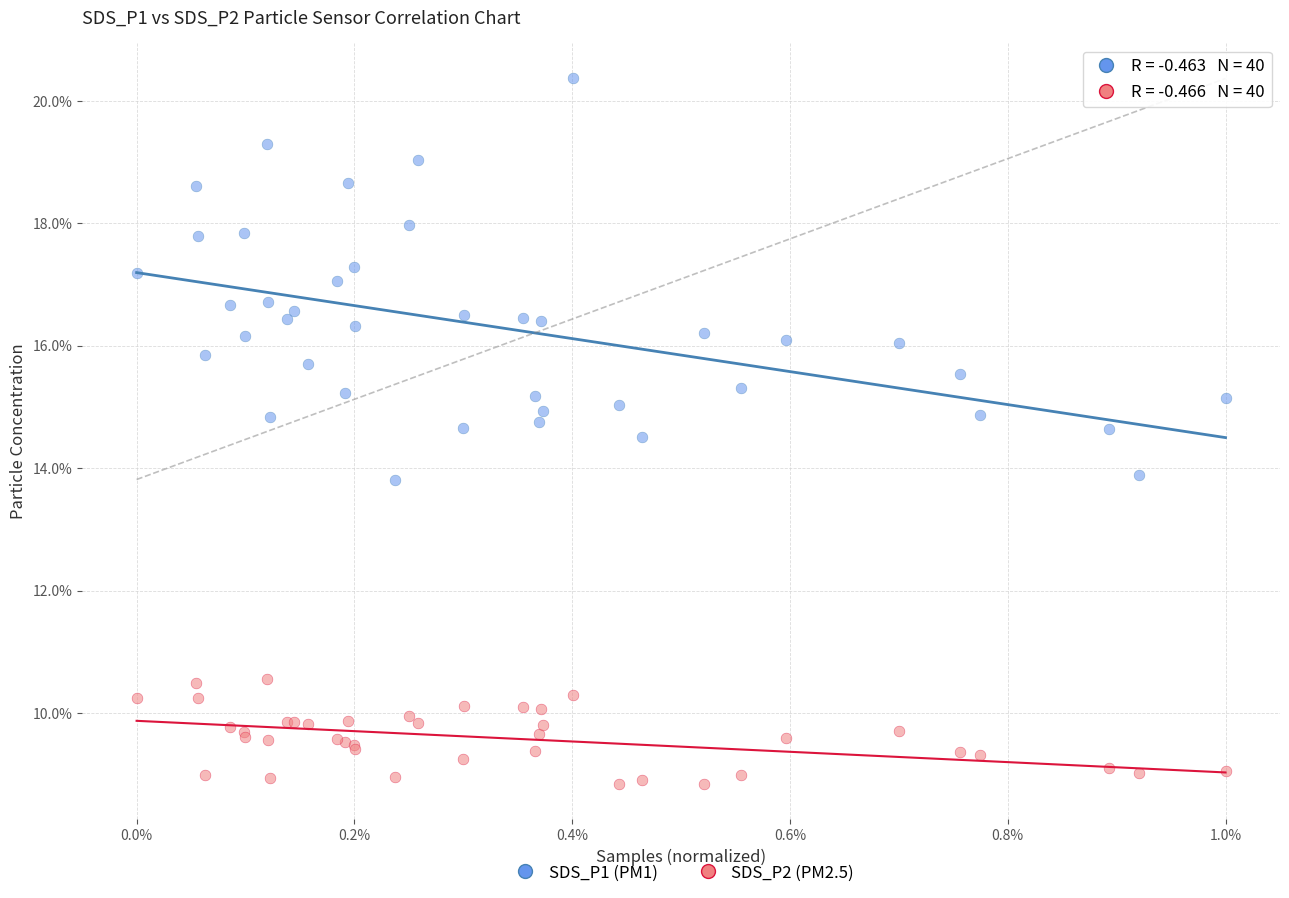

Which series reaches the minimum Y coordinate?

SDS_P2 (PM2.5)